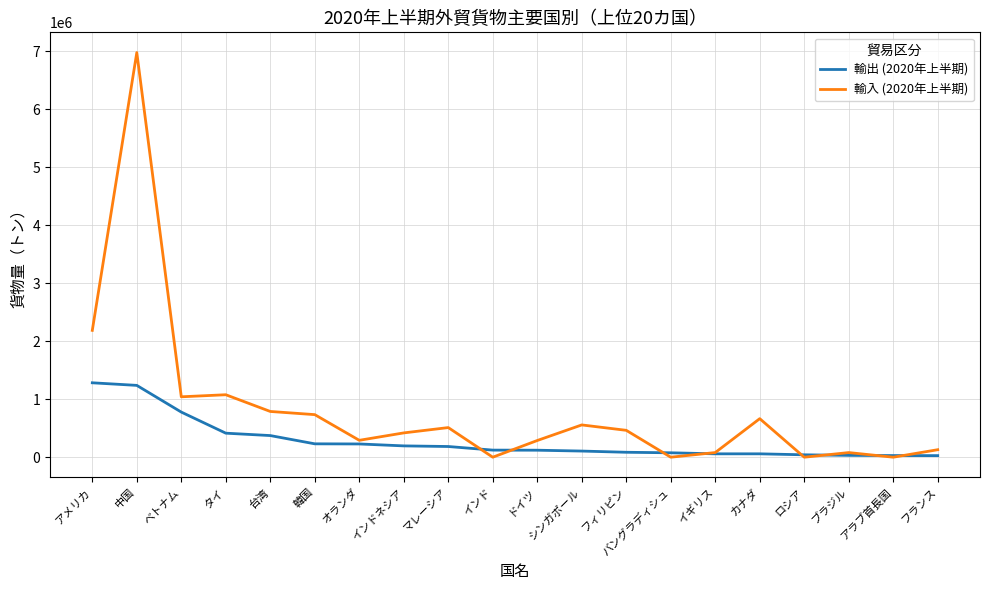

Which series has the largest range (max minus min)?

輸入 (2020年上半期)